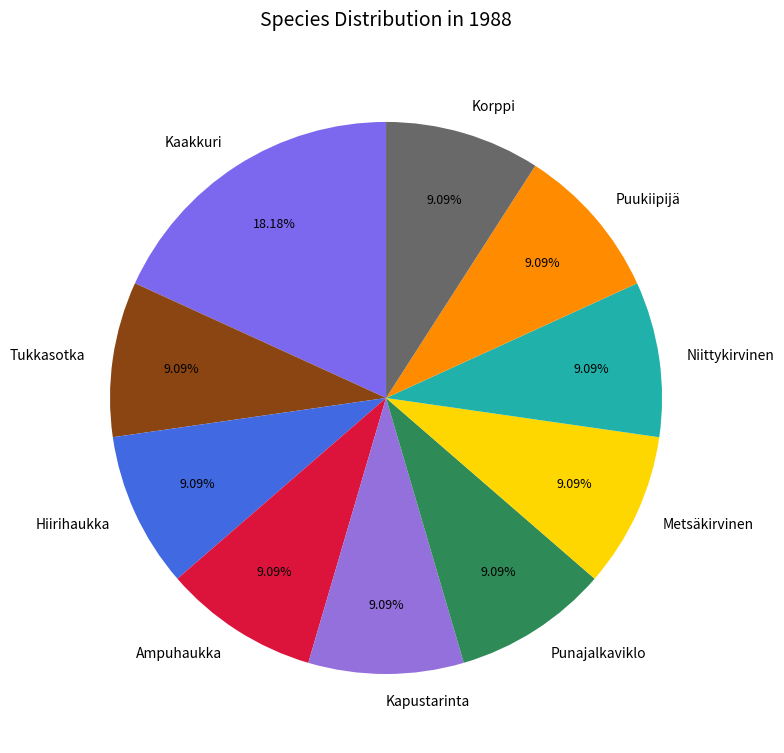

What is the ratio of the value at Tukkasotka to the value at Korppi?

1.0